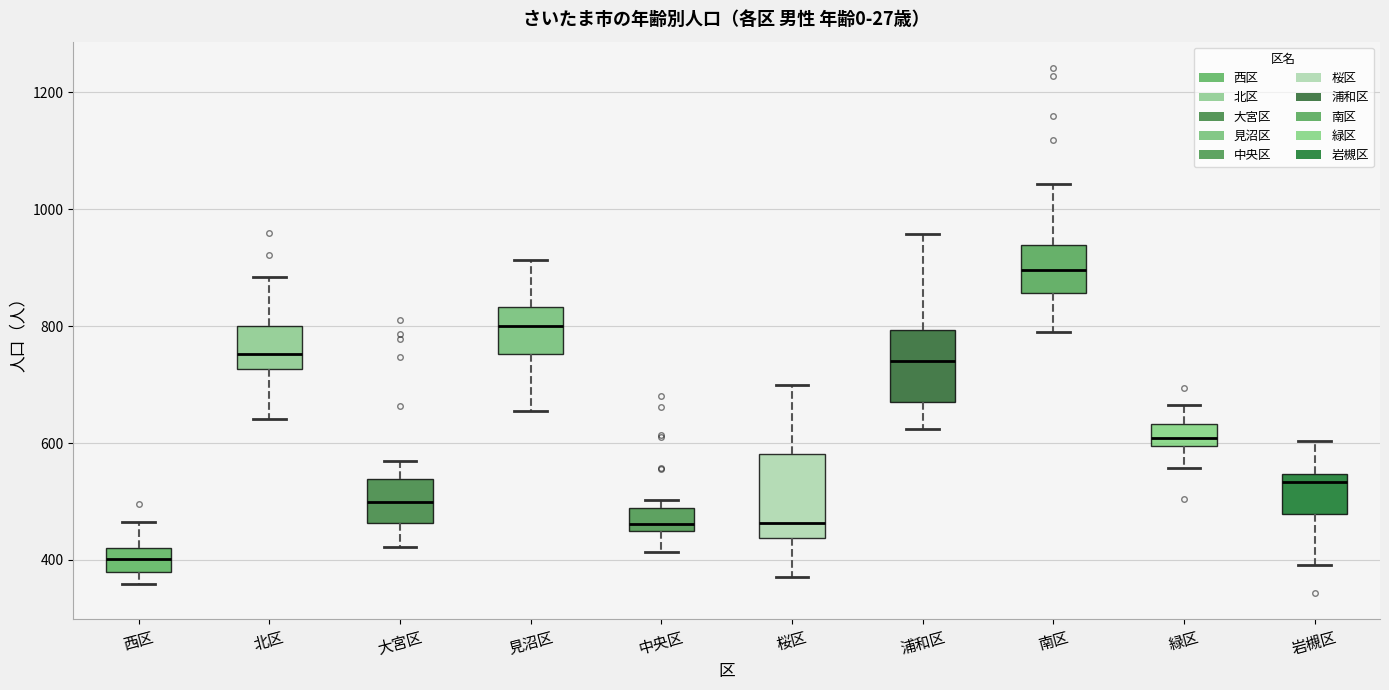

Which box's median line is the highest?

南区